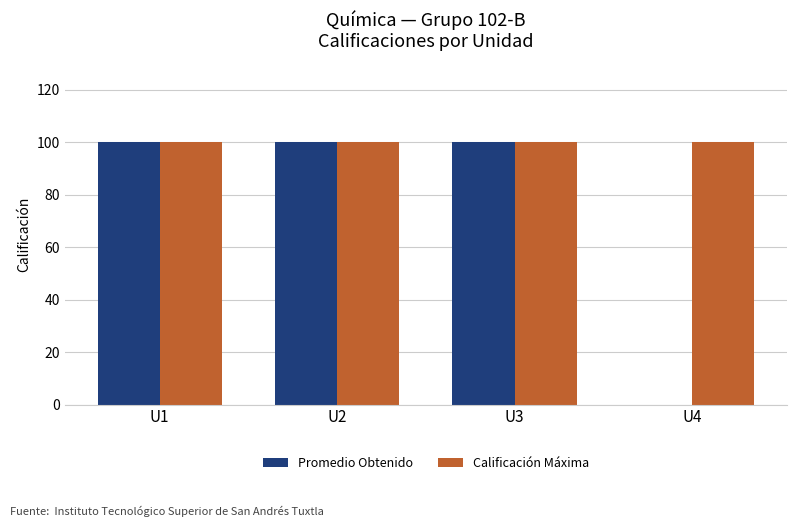

True or false: Promedio Obtenido has a value of 100 at U2.

True